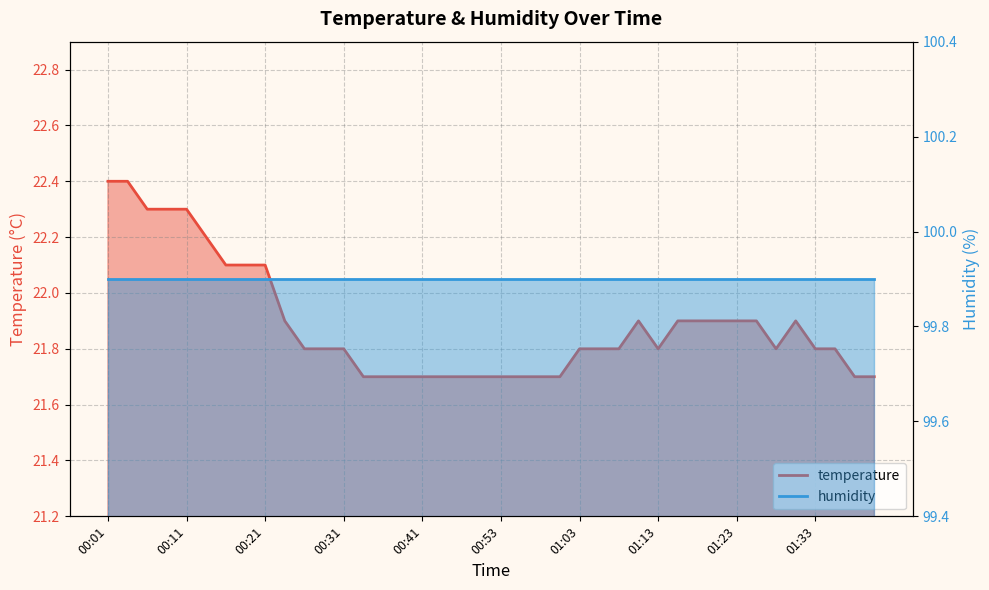

Does the chart have visible grid lines?

Yes